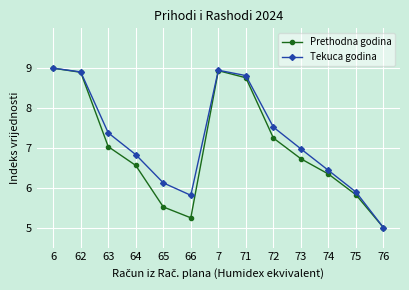

At 65, list the series in order from largest to smallest.

Tekuca godina, Prethodna godina